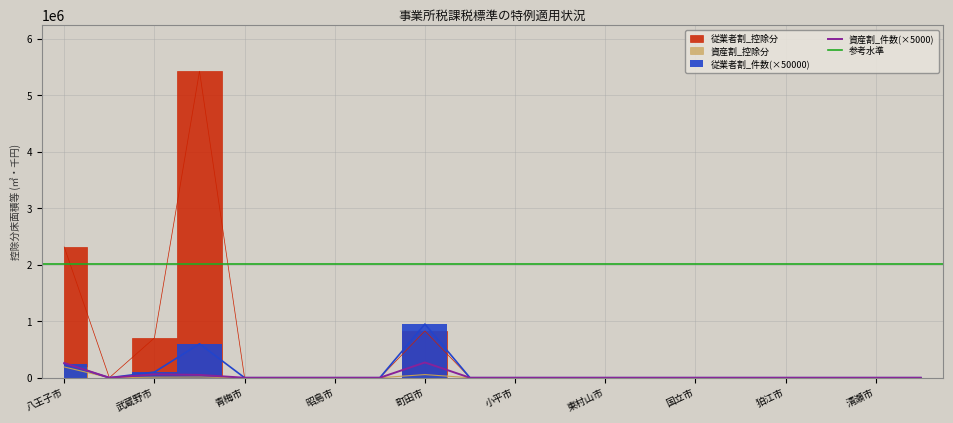

Reading left to right, extract all data points from this chart.

資産割_件数: 八王子市=260000	立川市=0	武蔵野市=60000	三鷹市=50000	青梅市=0	府中市=0	昭島市=0	調布市=0	町田市=270000	小金井市=0	小平市=0	日野市=0	東村山市=0	国分寺市=0	国立市=0	福生市=0	狛江市=0	東大和市=0	清瀬市=0	東久留米市=0
資産割_控除分: 八王子市=190284	立川市=0	武蔵野市=9615	三鷹市=12201	青梅市=0	府中市=0	昭島市=0	調布市=0	町田市=55613	小金井市=0	小平市=0	日野市=0	東村山市=0	国分寺市=0	国立市=0	福生市=0	狛江市=0	東大和市=0	清瀬市=0	東久留米市=0
従業者割_件数: 八王子市=250000	立川市=0	武蔵野市=100000	三鷹市=600000	青梅市=0	府中市=0	昭島市=0	調布市=0	町田市=950000	小金井市=0	小平市=0	日野市=0	東村山市=0	国分寺市=0	国立市=0	福生市=0	狛江市=0	東大和市=0	清瀬市=0	東久留米市=0
従業者割_控除分: 八王子市=2314013	立川市=0	武蔵野市=703879	三鷹市=5425846	青梅市=0	府中市=0	昭島市=0	調布市=0	町田市=827326	小金井市=0	小平市=0	日野市=0	東村山市=0	国分寺市=0	国立市=0	福生市=0	狛江市=0	東大和市=0	清瀬市=0	東久留米市=0